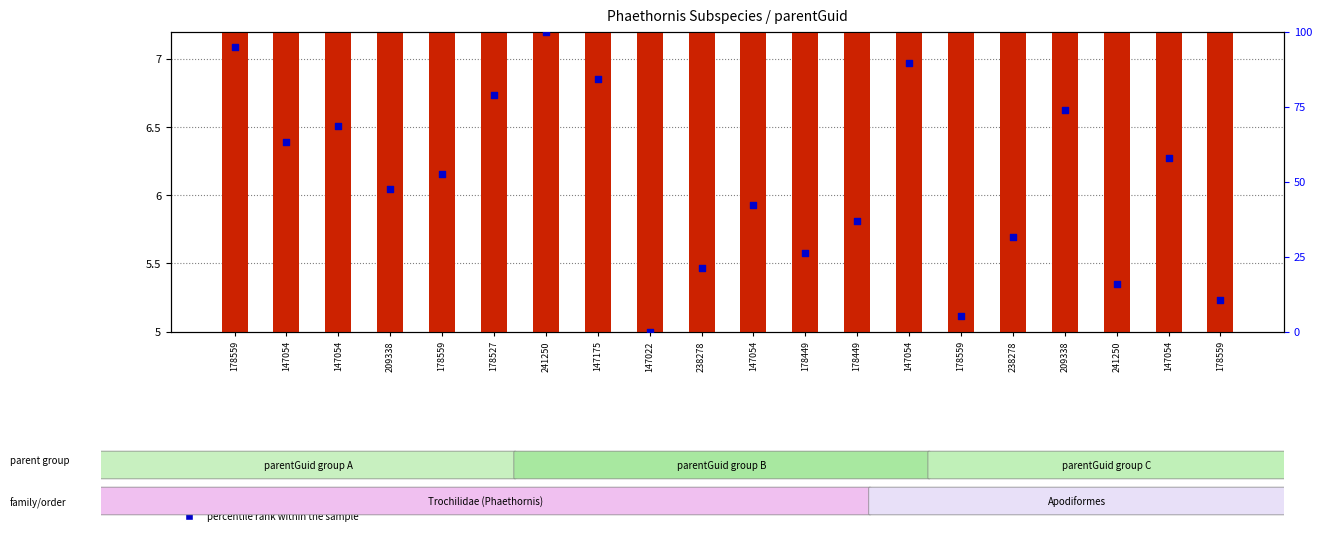

Which series has the largest Y range (max minus min)?

percentile rank within the sample